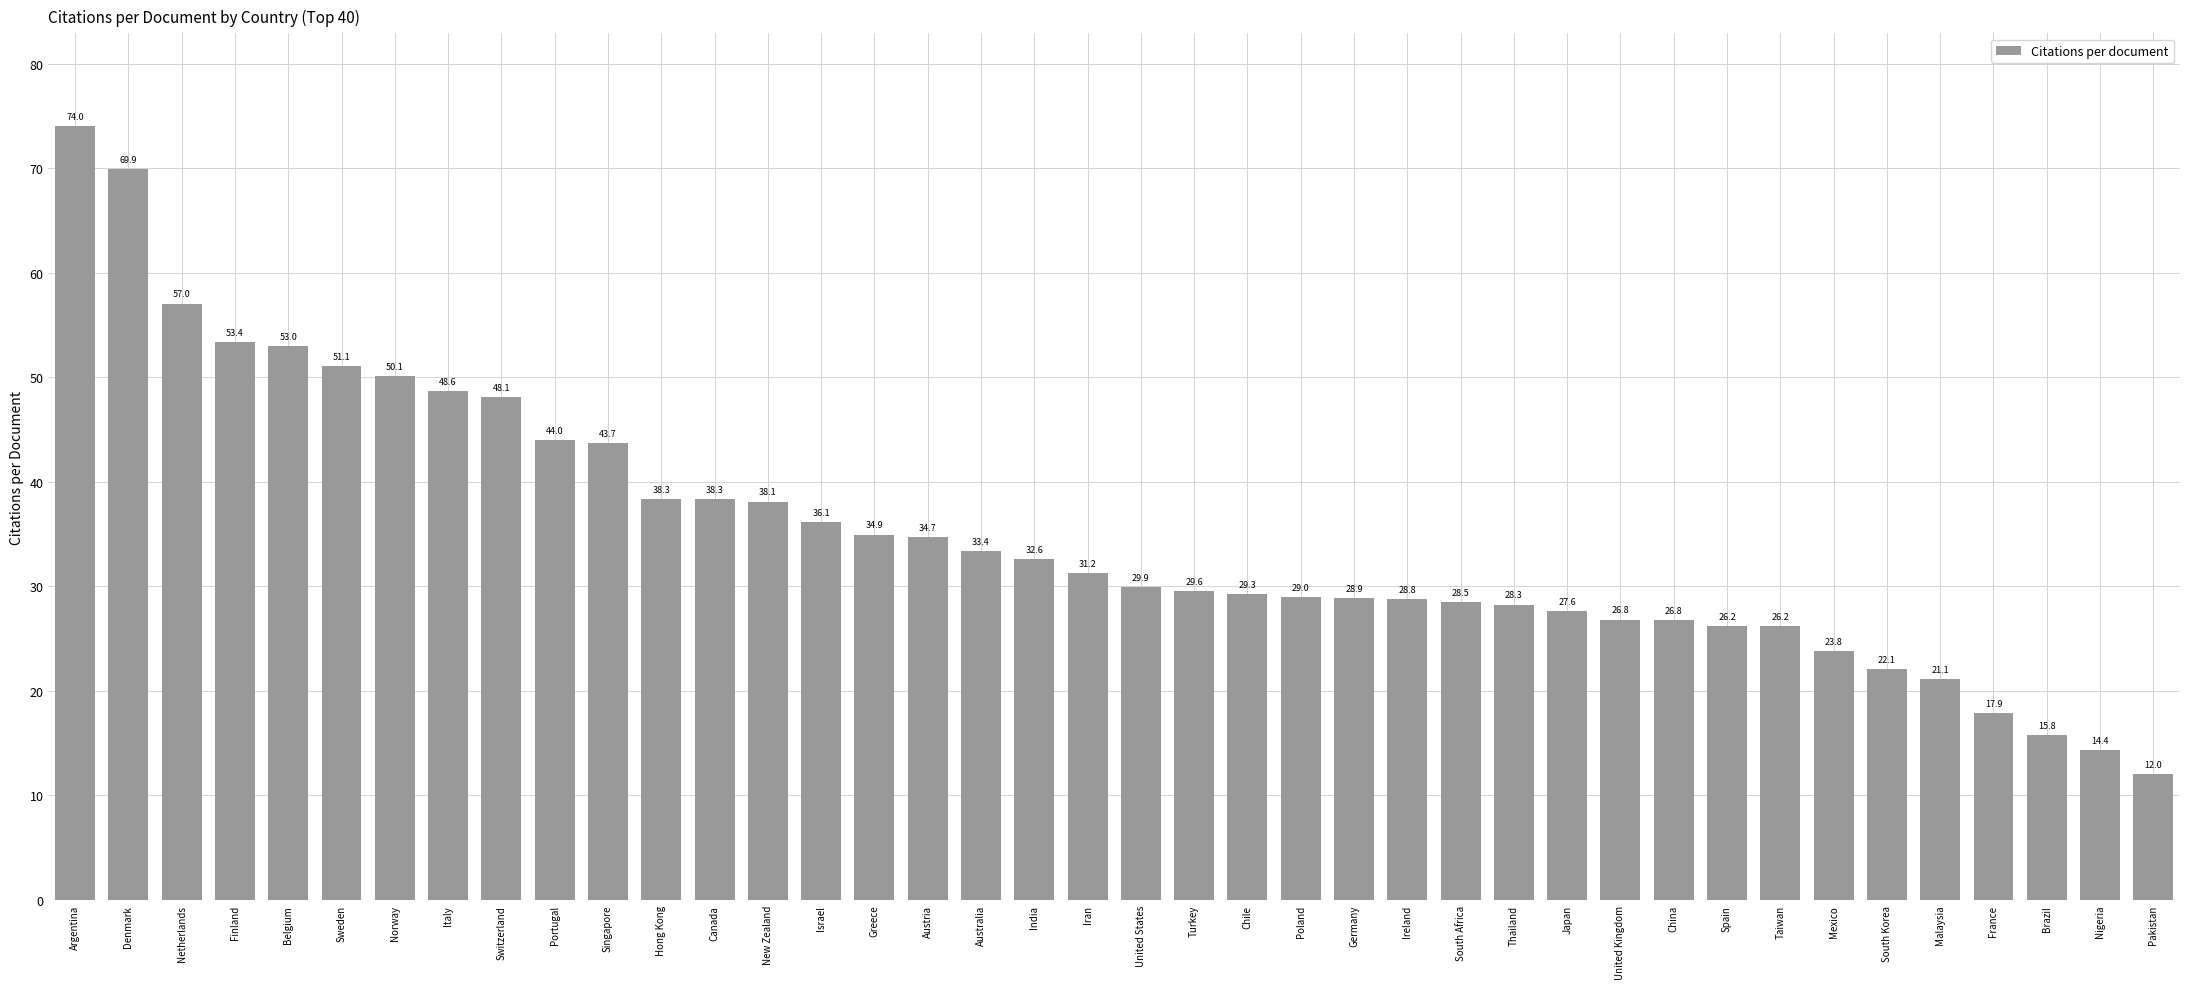

What is the maximum value shown in the chart?

74.0